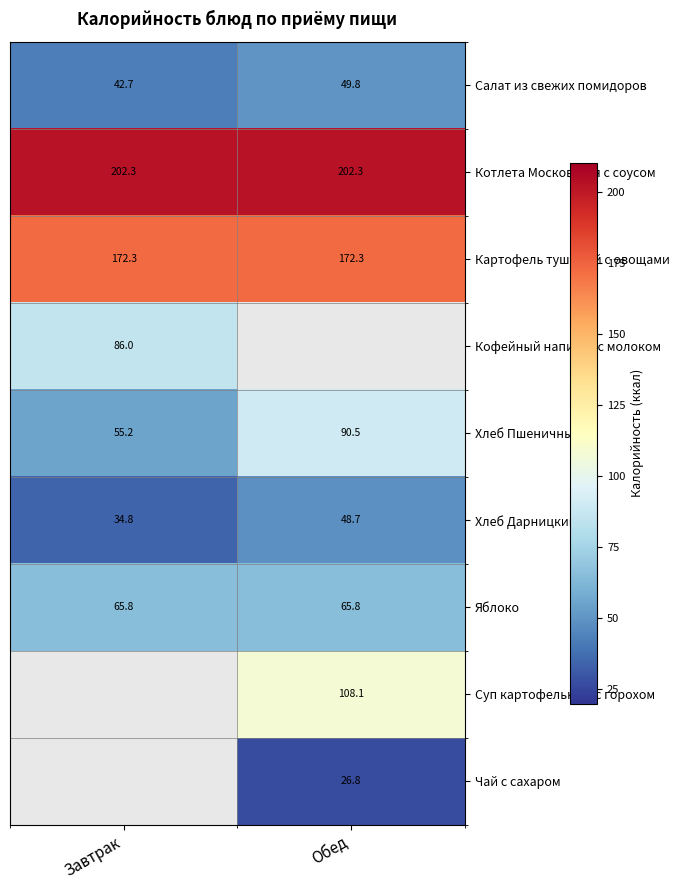

The value of Котлета Московская с соусом at Завтрак is 202.3. True or false?

True